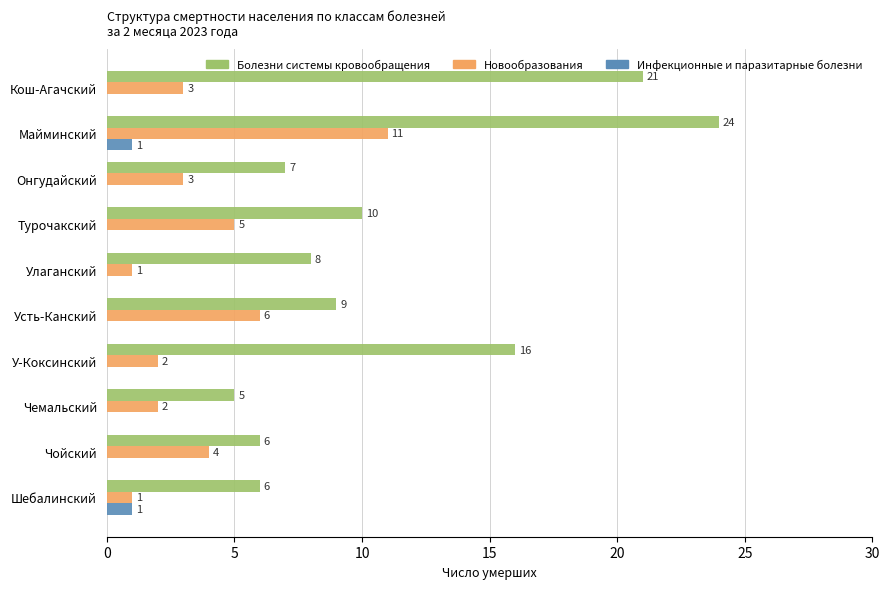

What is the sum of the Болезни системы кровообращения values at Кош-Агачский and У-Коксинский?

37